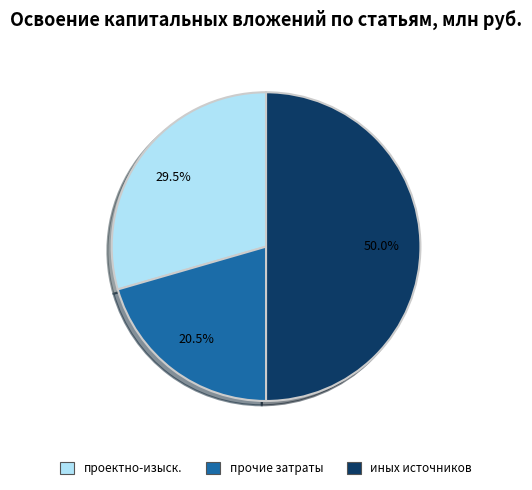

Count the number of slices in the pie.

3